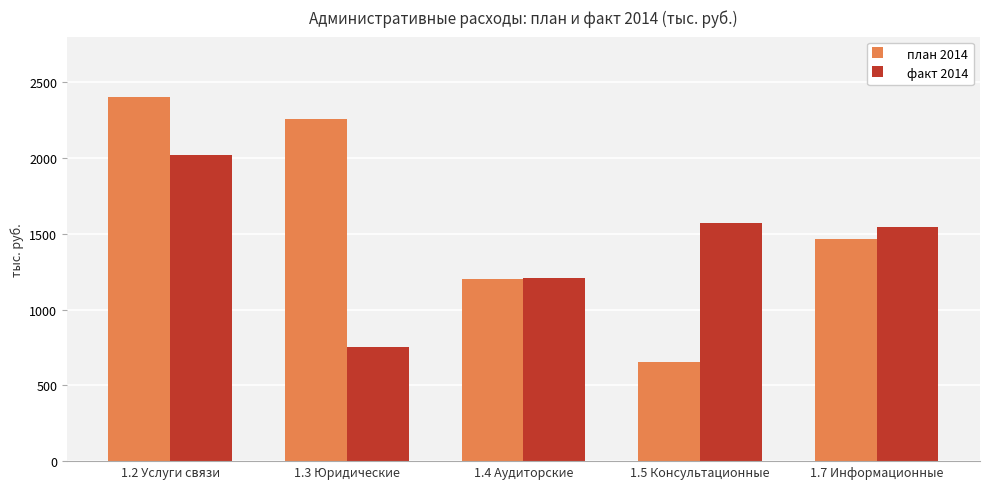

What is the label of the 3rd bar from the right?

1.4 Аудиторские